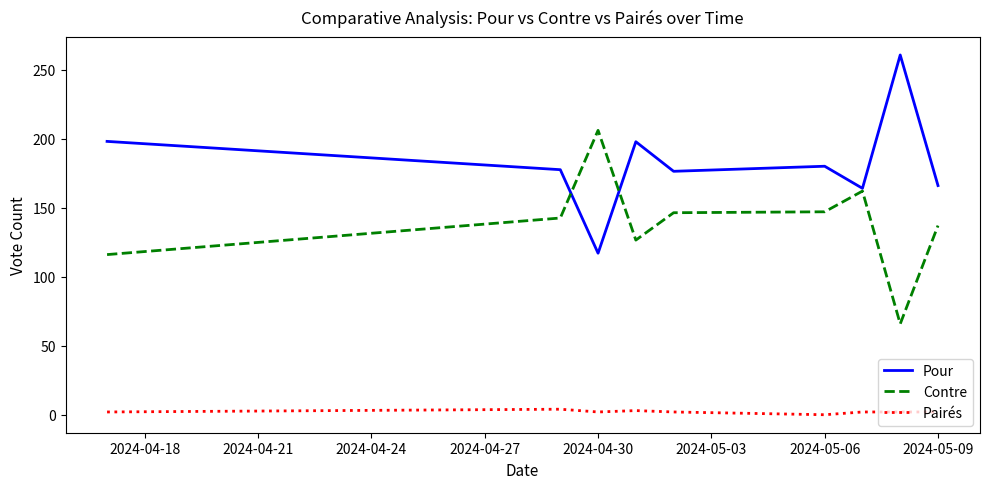

Which series has the largest total across all categories?

Pour